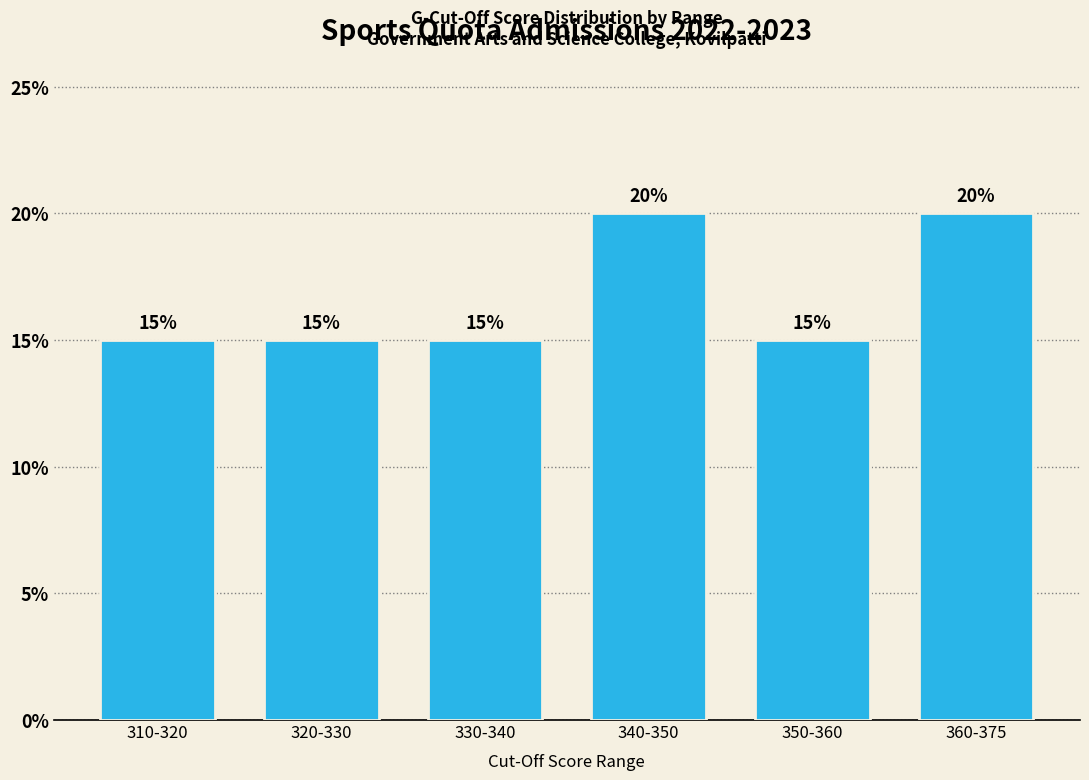

True or false: the data shows 15 at 330-340.

True